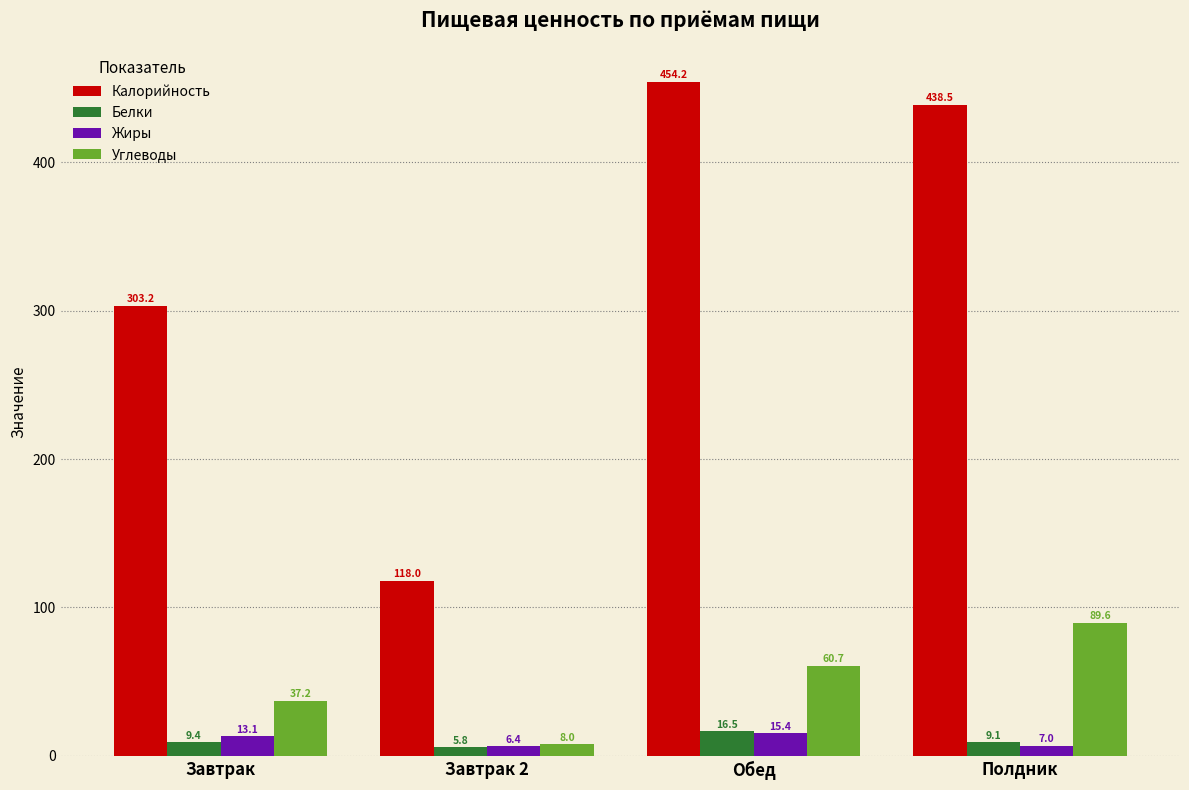

The Жиры series shows 6.4 at Завтрак 2. True or false?

True